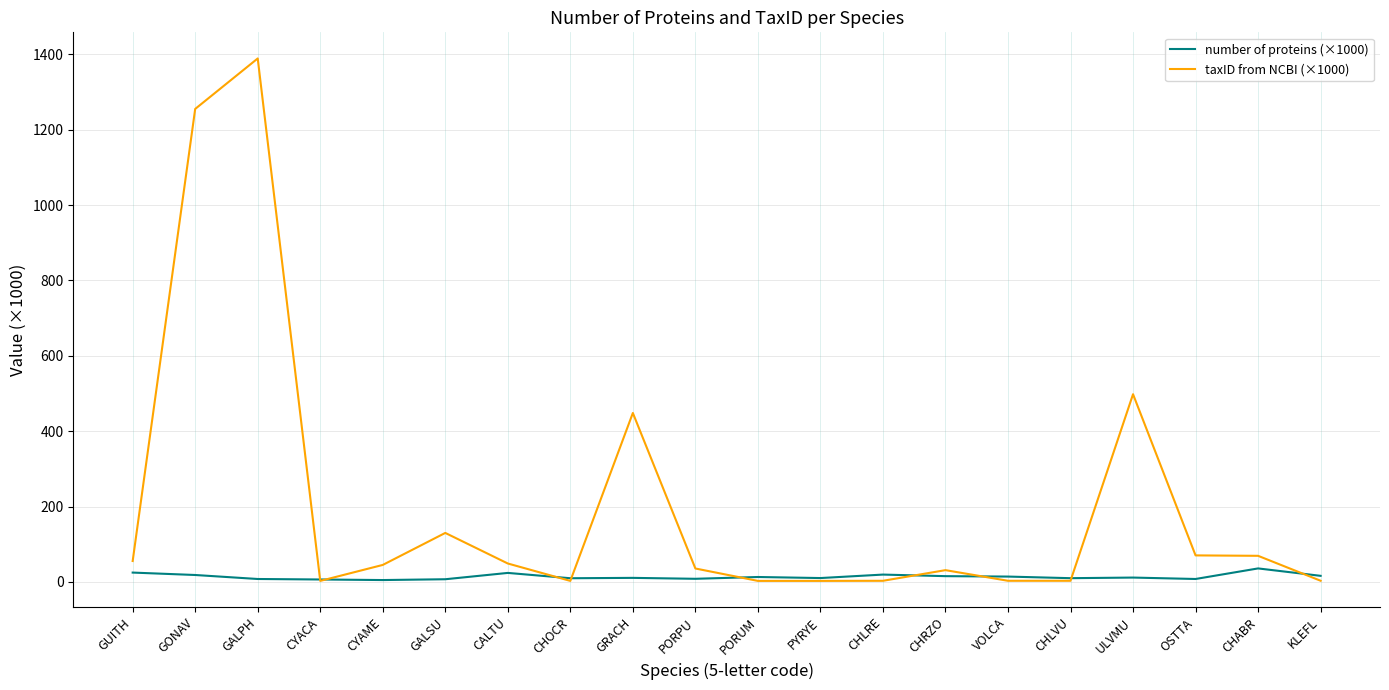

The value of number of proteins (×1000) at CHLRE is 19.5. True or false?

True